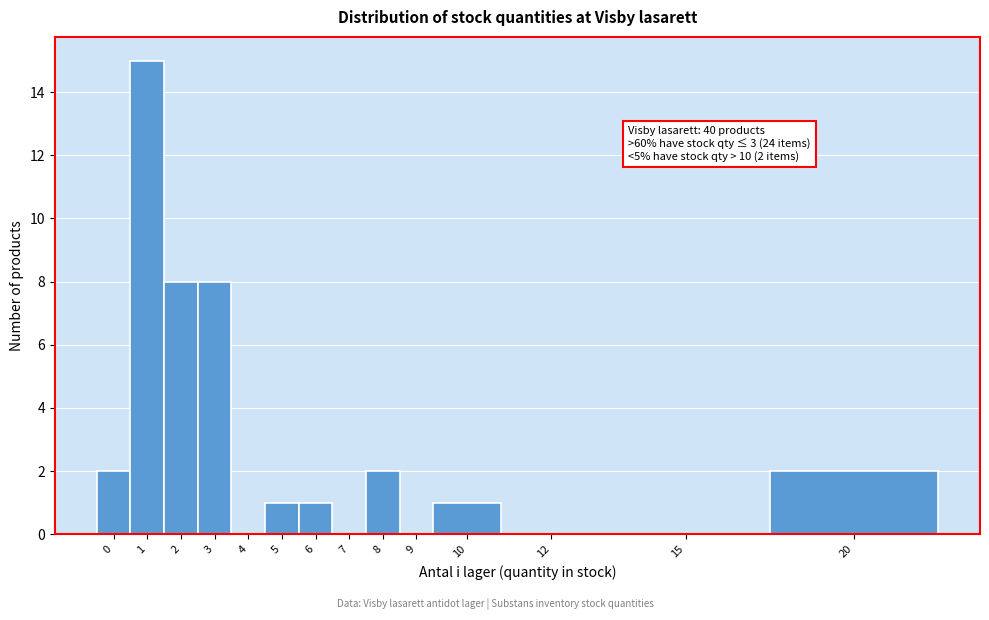

What is the maximum value shown in the chart?

15